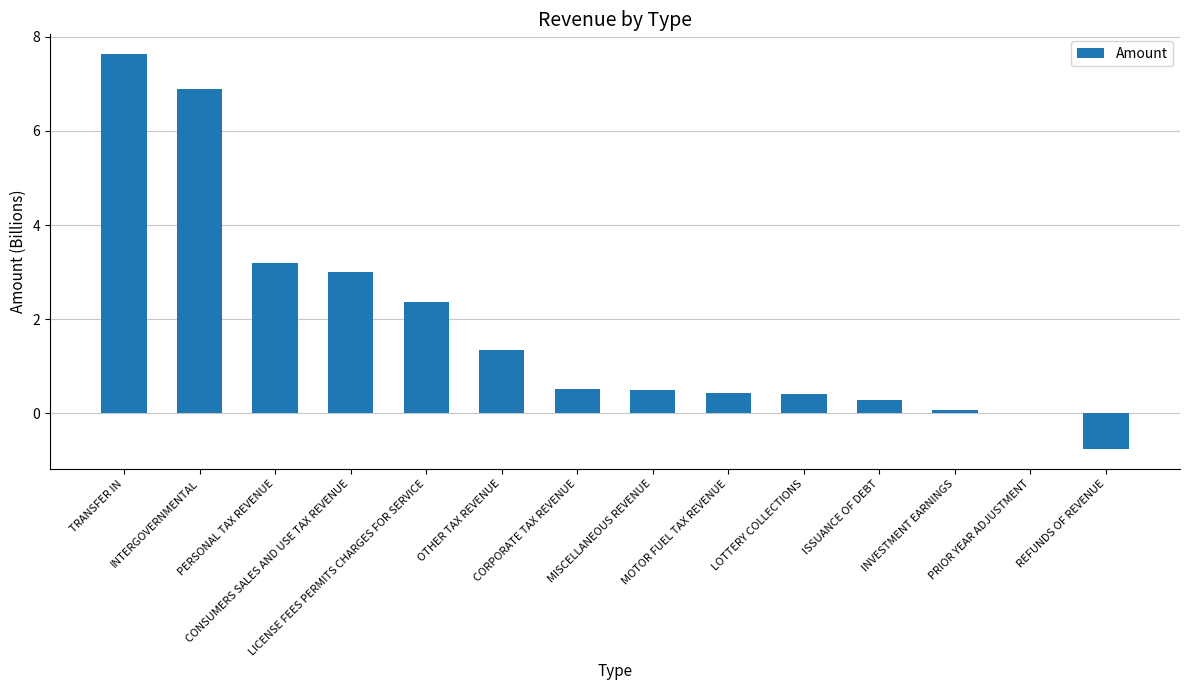

Are the bars horizontal?

No